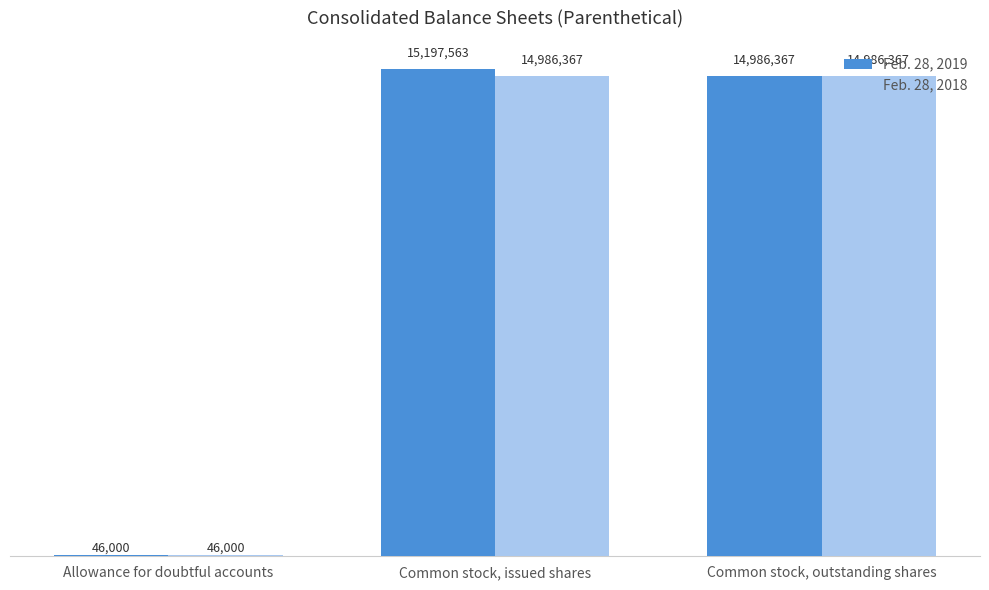

Are the bars grouped side by side (vs. stacked)?

Yes